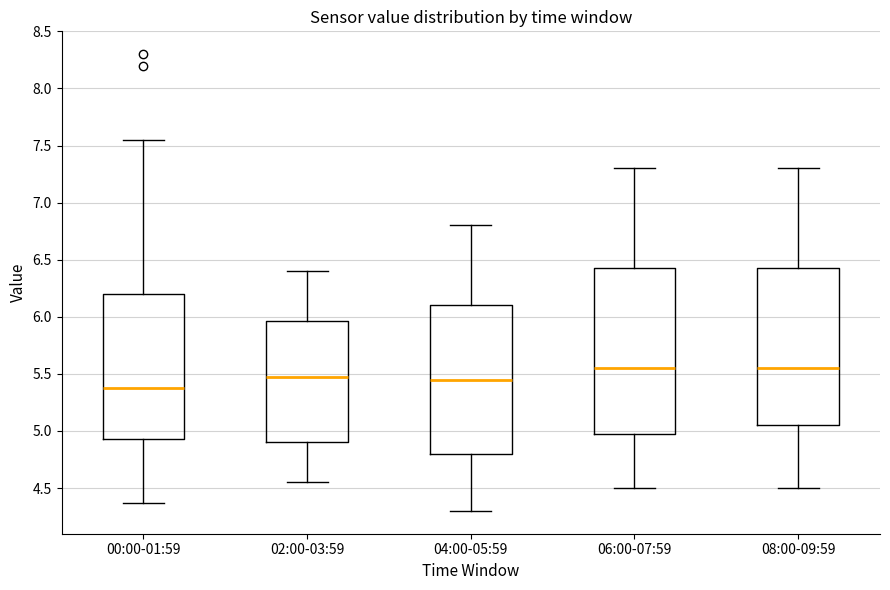

Reading left to right, transcribe this box plot: for each box, give where its median line is, the range the box spans, and where its two whiskers end, as read against the y-axis. The values are not printed on the chart, so give them approximately, as read against the axis.

00:00-01:59: median 5.40, box 4.95 to 6.20, whiskers 4.35 to 7.55
02:00-03:59: median 5.50, box 4.90 to 5.95, whiskers 4.55 to 6.40
04:00-05:59: median 5.45, box 4.80 to 6.10, whiskers 4.30 to 6.80
06:00-07:59: median 5.55, box 5.00 to 6.45, whiskers 4.50 to 7.30
08:00-09:59: median 5.55, box 5.05 to 6.45, whiskers 4.50 to 7.30